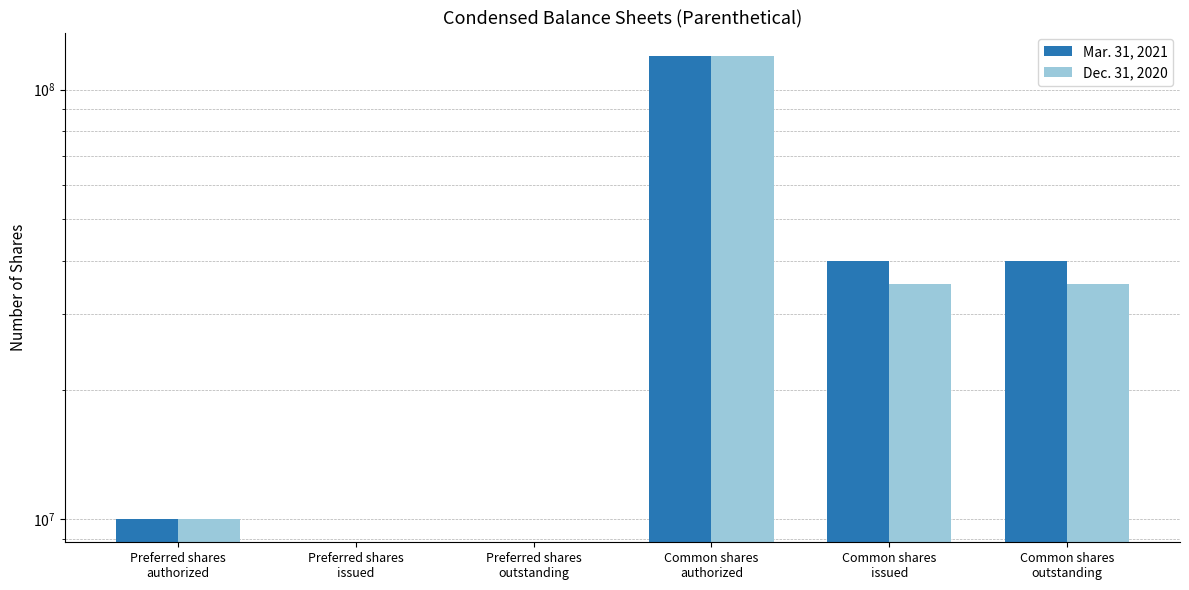

What is the maximum value for Mar. 31, 2021?

120000000